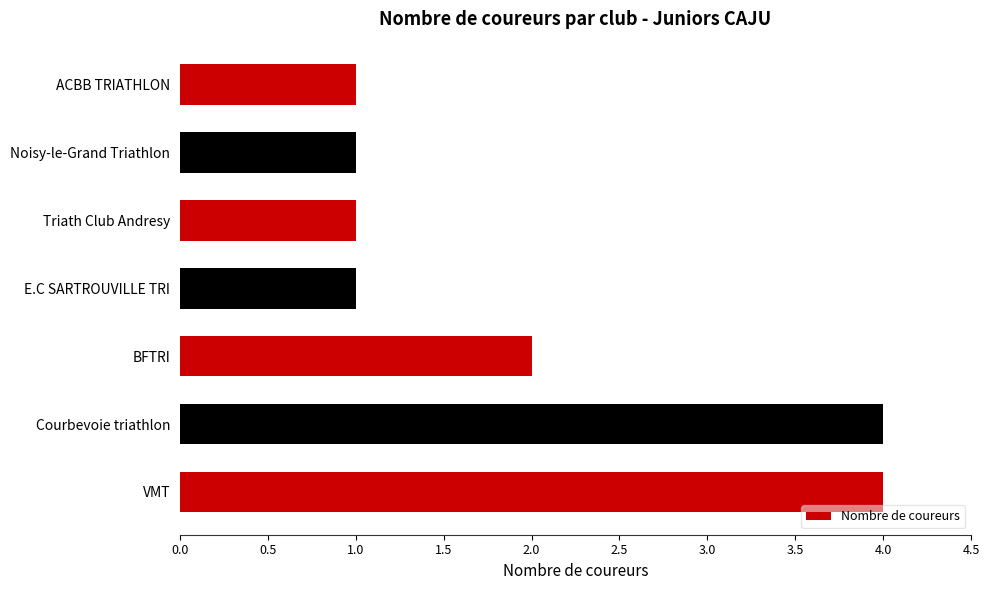

Count the values in the range 1 to 4.

7